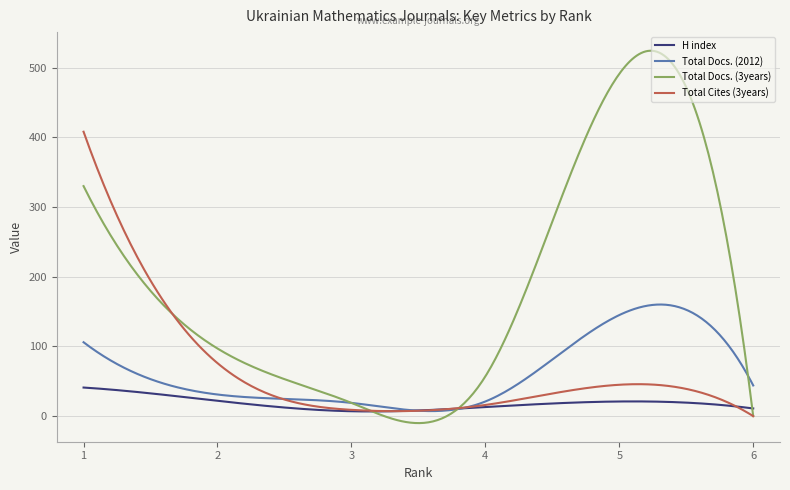

Rank the series by their maximum value, from highest to lowest.

Total Docs. (3years), Total Cites (3years), Total Docs. (2012), H index